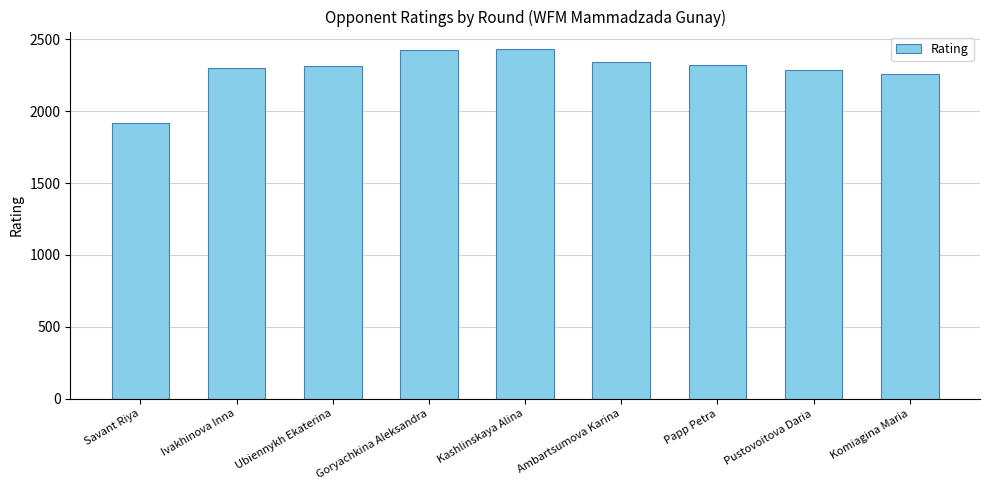

Does the chart contain any negative values?

No